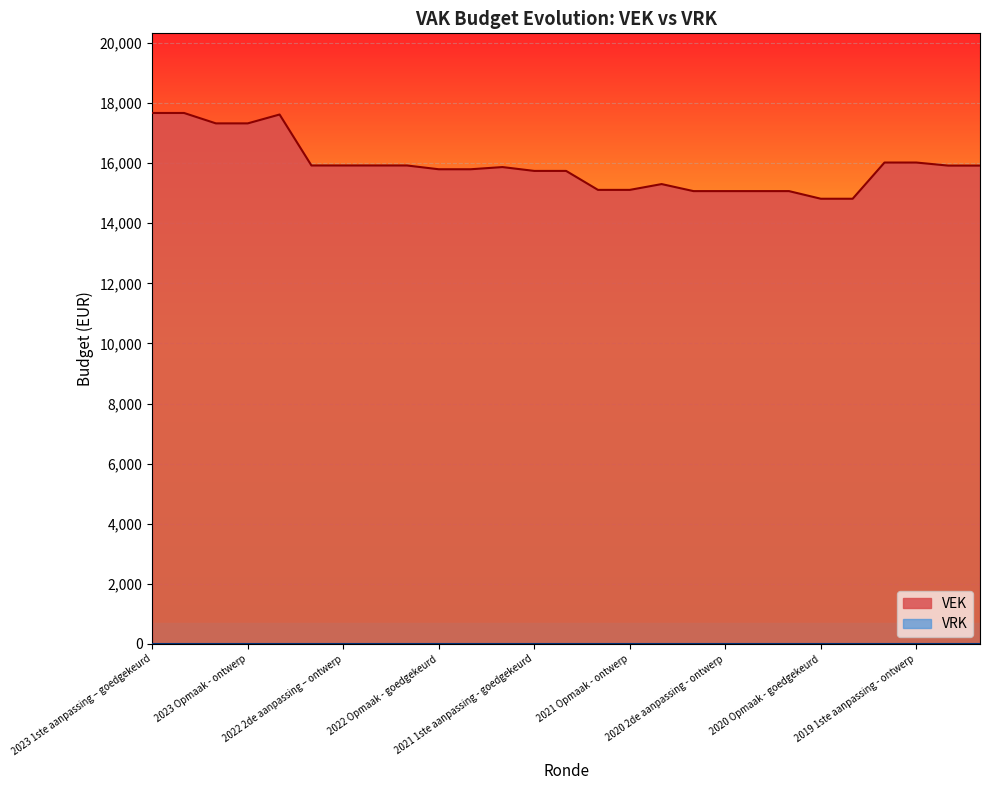

Which series has the largest total across all categories?

VEK